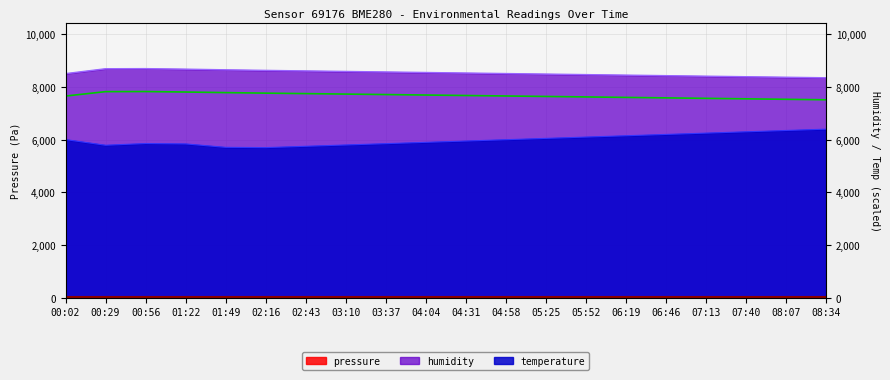

At which category does temperature reach its first local peak?

00:56